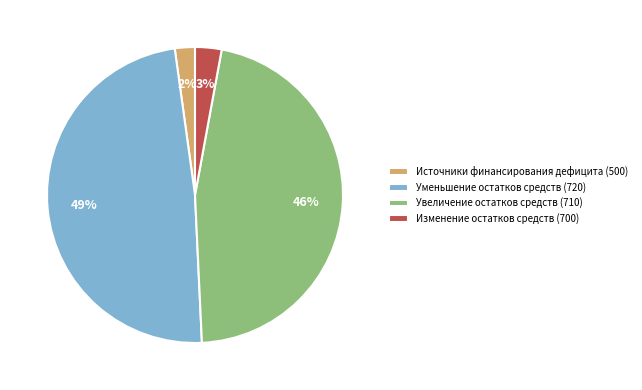

What percentage is the Уменьшение остатков средств (720) slice, to the nearest percent?

49%